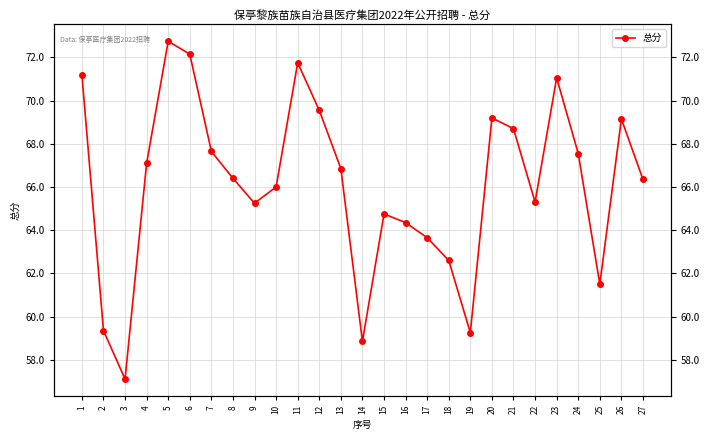

Rank the categories by value from highest to lowest.

5, 6, 11, 1, 23, 12, 20, 26, 21, 7, 24, 4, 13, 8, 27, 10, 22, 9, 15, 16, 17, 18, 25, 2, 19, 14, 3